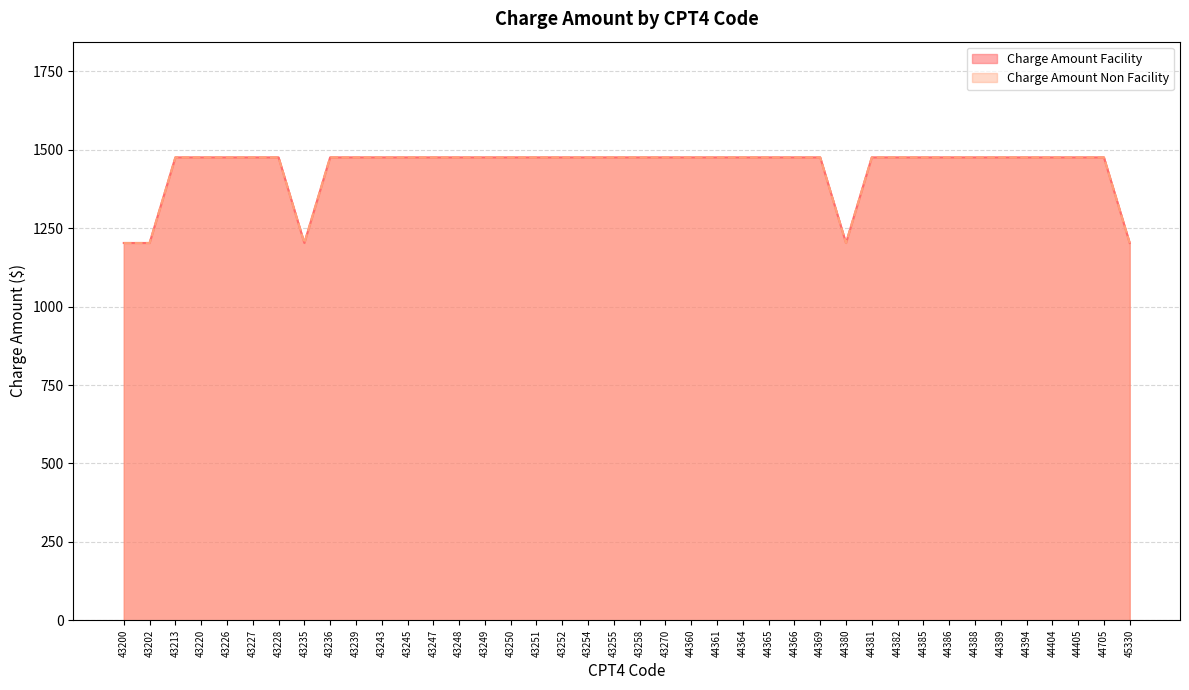

Where is the first local minimum for Charge Amount Non Facility?

43235